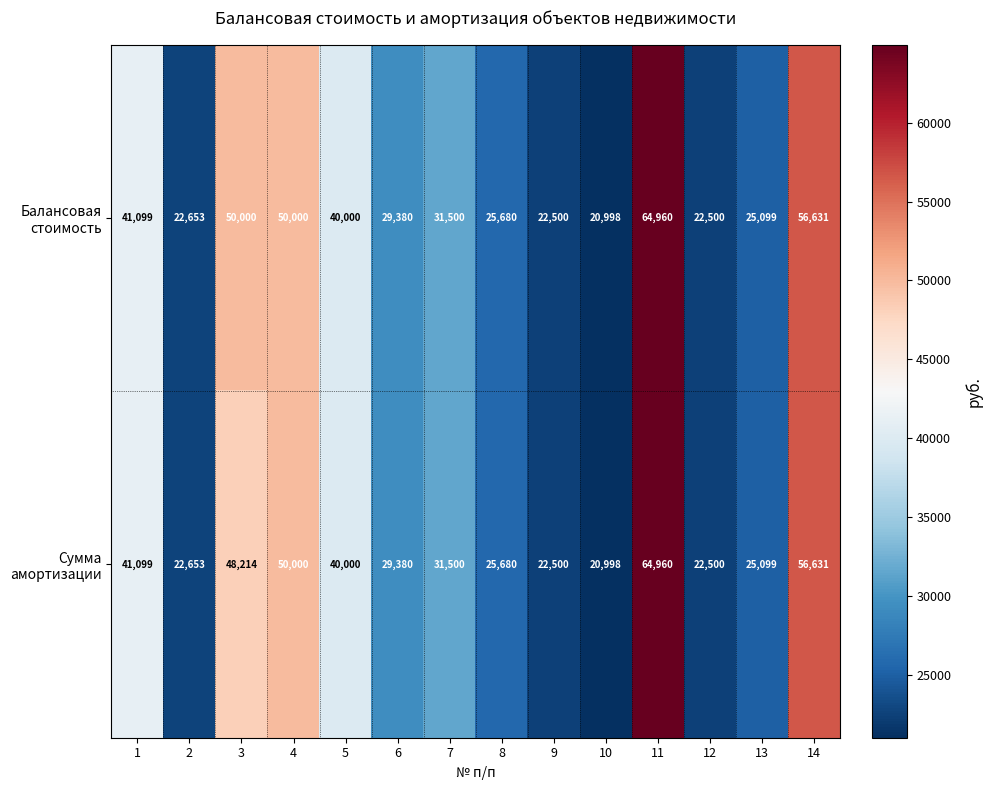

What is the minimum value shown in the chart?

20998